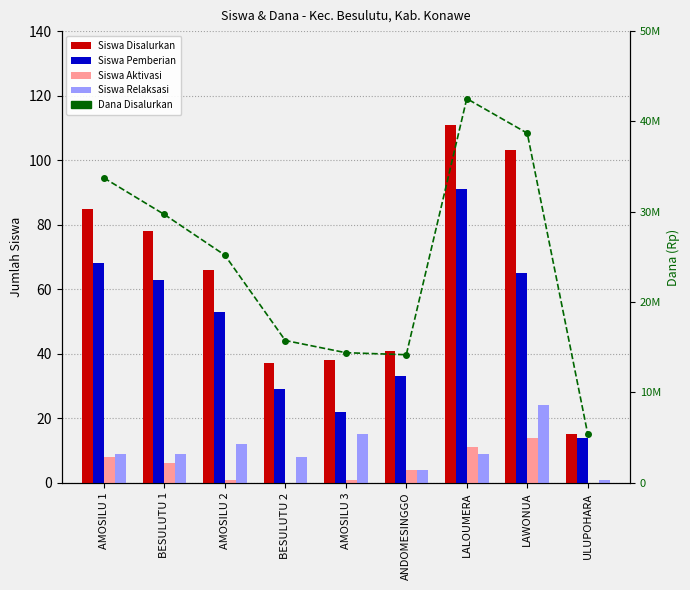

Where does the Siswa Disalurkan series first go above 66?

AMOSILU 1